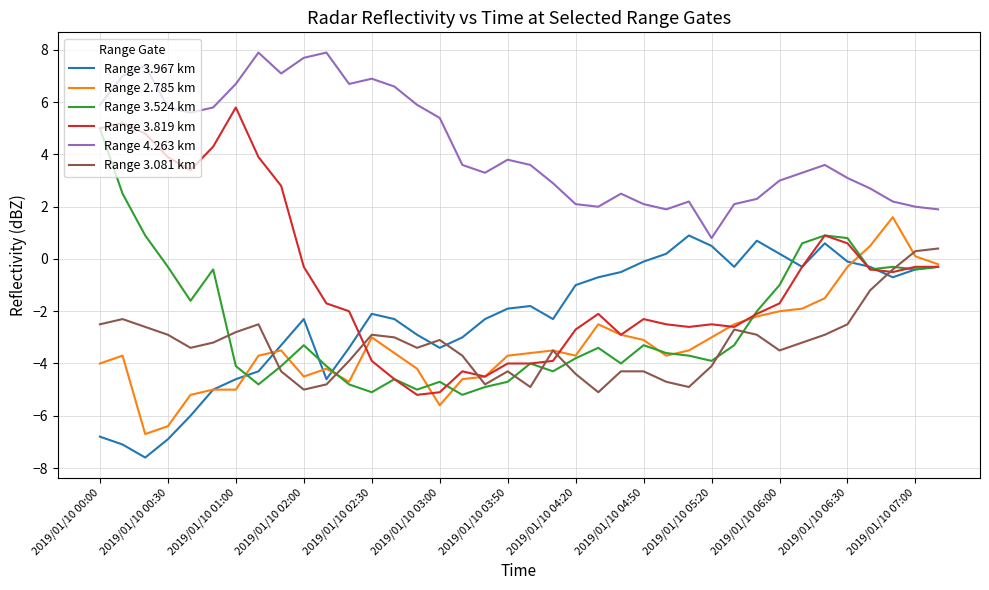

What is the smallest value displayed?

-7.6